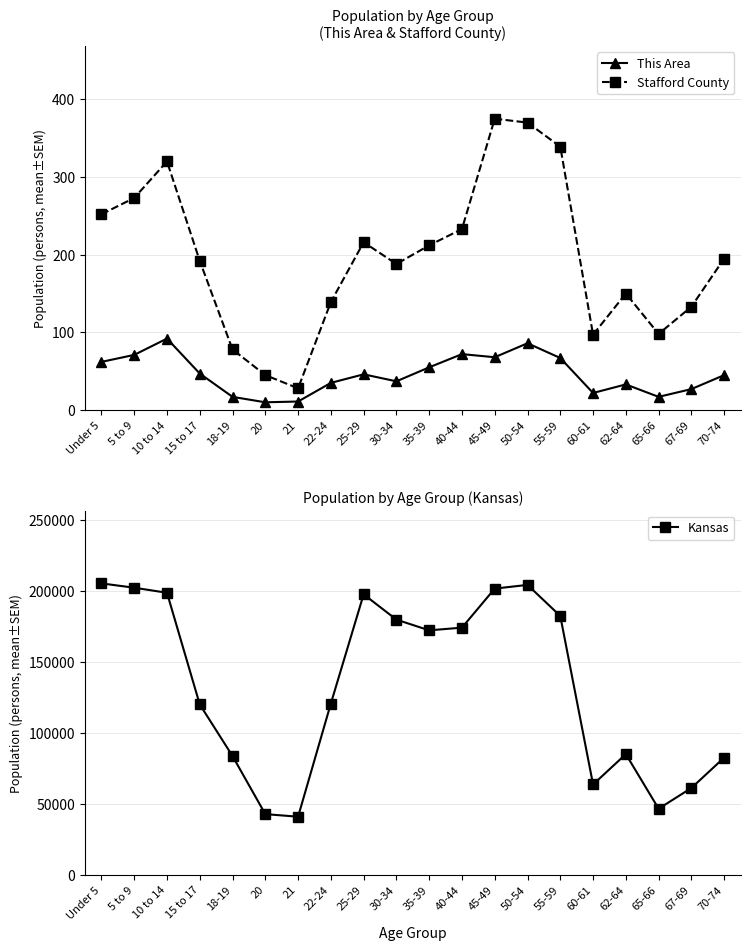

What are all the series names shown in the legend?

This Area, Stafford County, Kansas